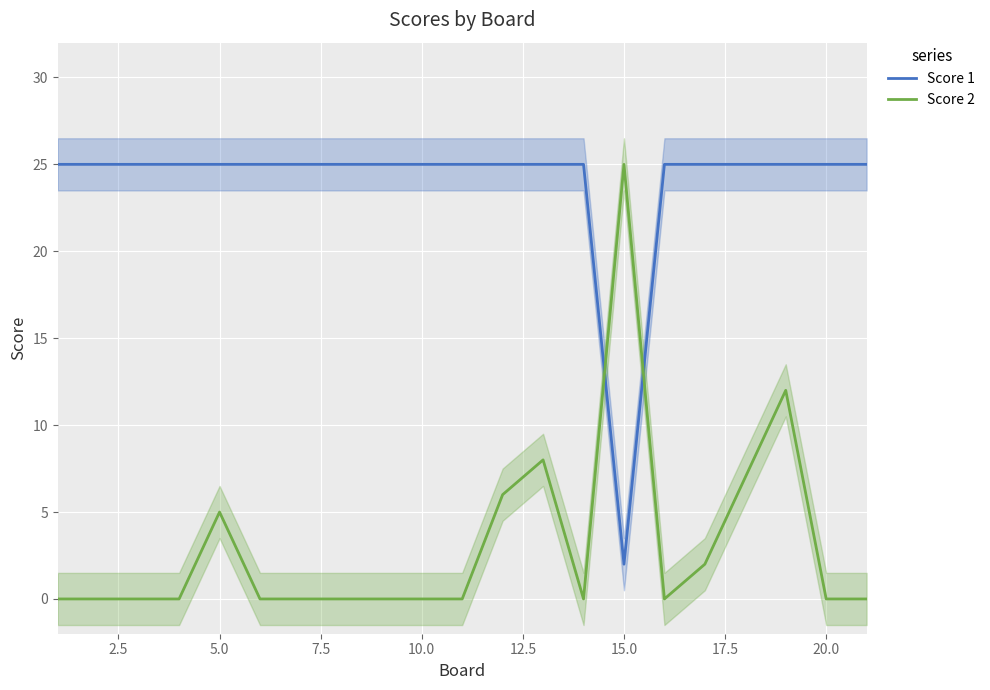

Which series ends up on top after the final intersection of Score 1 and Score 2?

Score 1